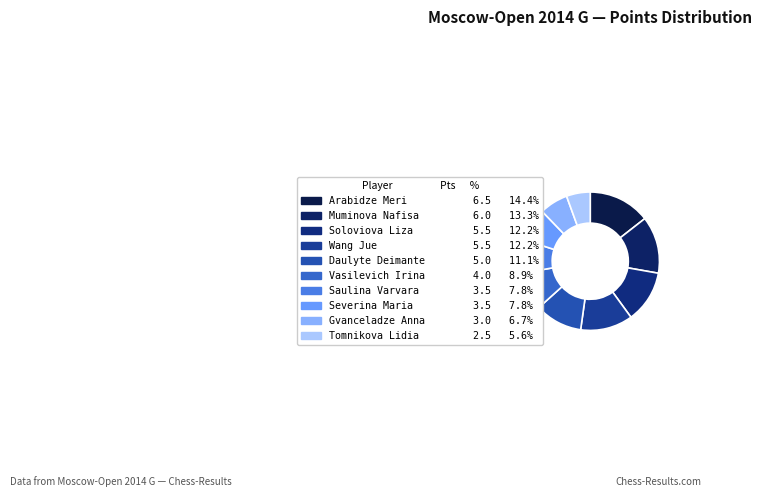

Rank the categories by value from highest to lowest.

Arabidze Meri, Muminova Nafisa, Soloviova Liza, Wang Jue, Daulyte Deimante, Vasilevich Irina, Saulina Varvara, Severina Maria, Gvanceladze Anna, Tomnikova Lidia